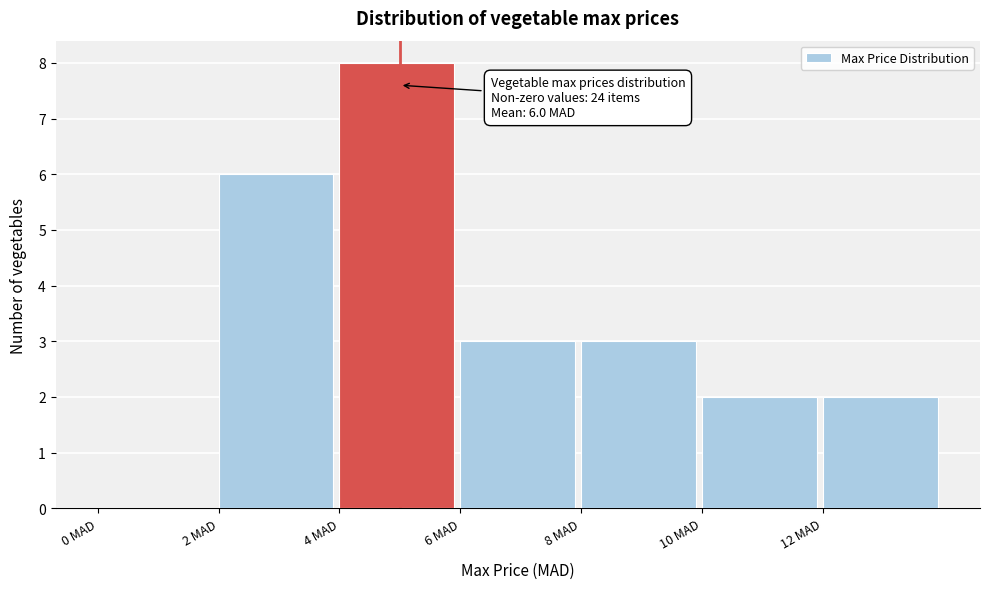

Over which range of the x-axis is the bar tallest?

4 to 6